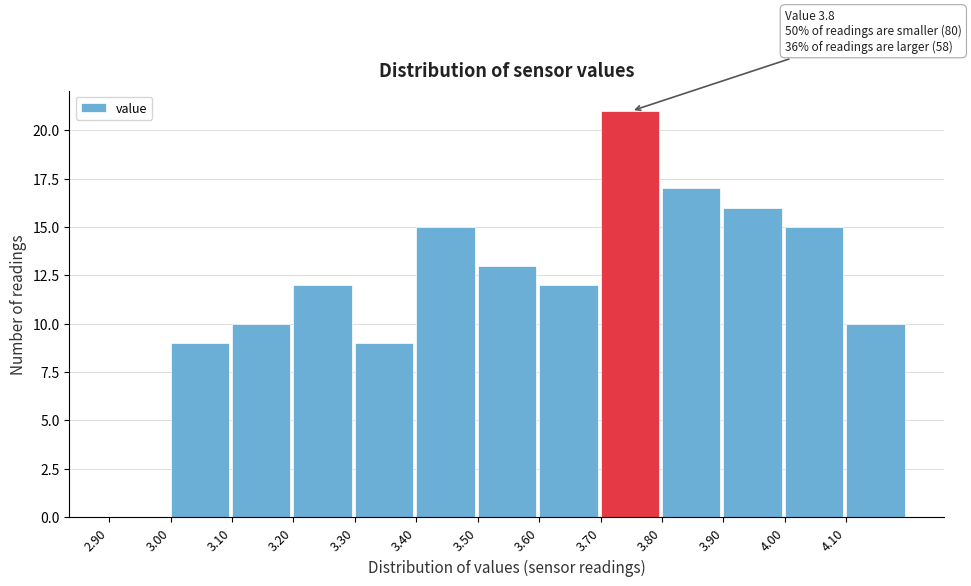

Which range on the x-axis has the tallest bar?

3.7 to 3.8